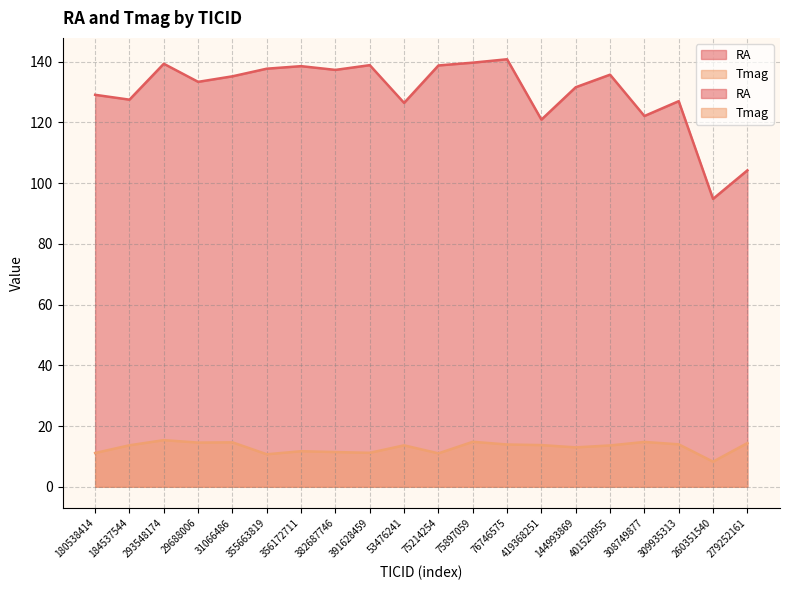

How many points are higher than both their immediate neighbors (excluding endpoints)?

6